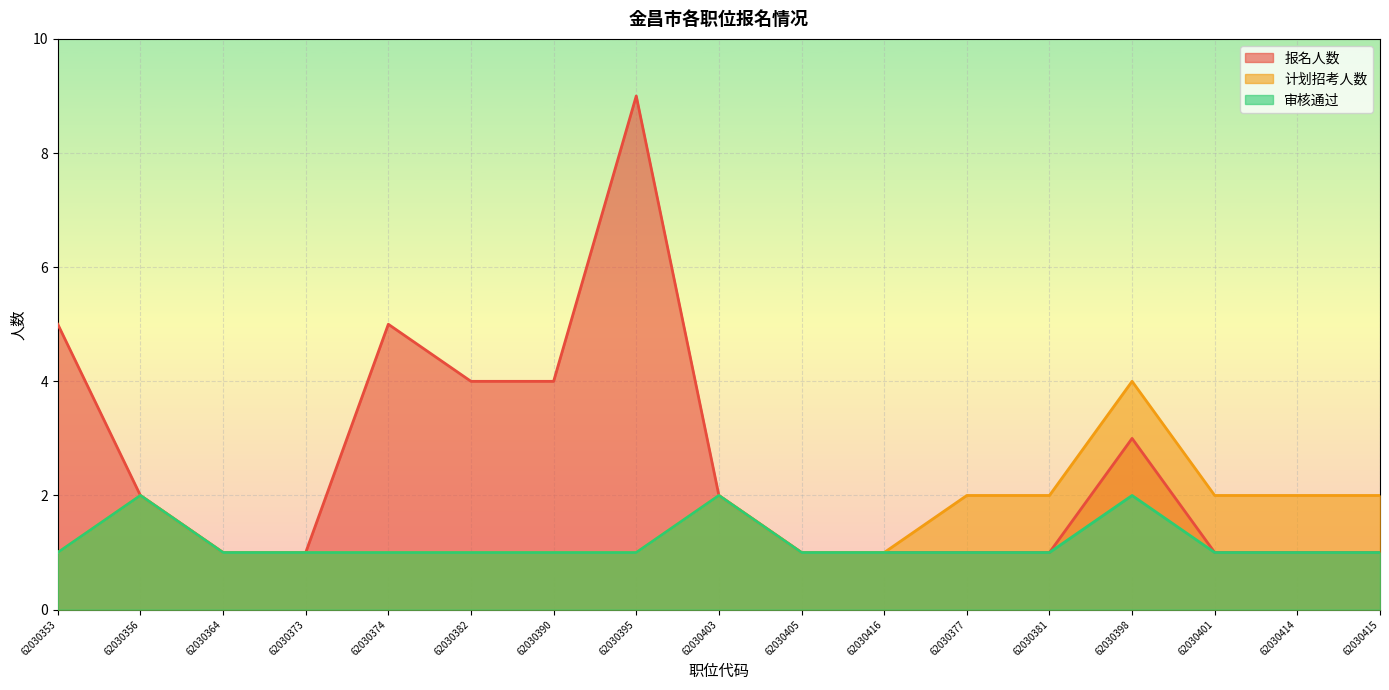

List the series in order of their peak value, highest first.

报名人数, 计划招考人数, 审核通过